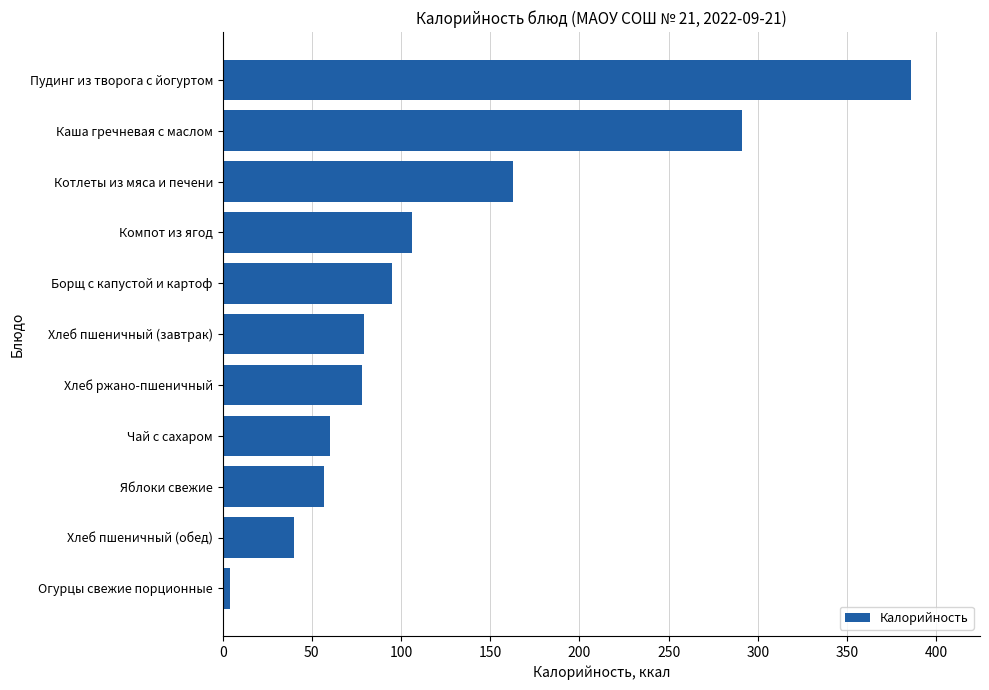

Is it true that the value at Хлеб пшеничный (обед) is 57?

False